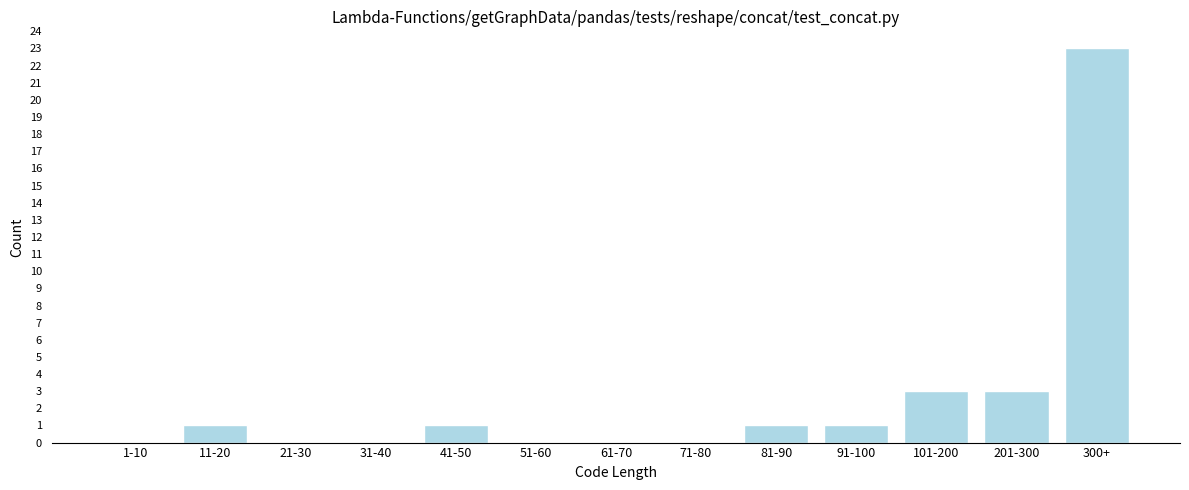

Reading left to right, transcribe all the data shown in this chart.

1-10=0	11-20=1	21-30=0	31-40=0	41-50=1	51-60=0	61-70=0	71-80=0	81-90=1	91-100=1	101-200=3	201-300=3	300+=23